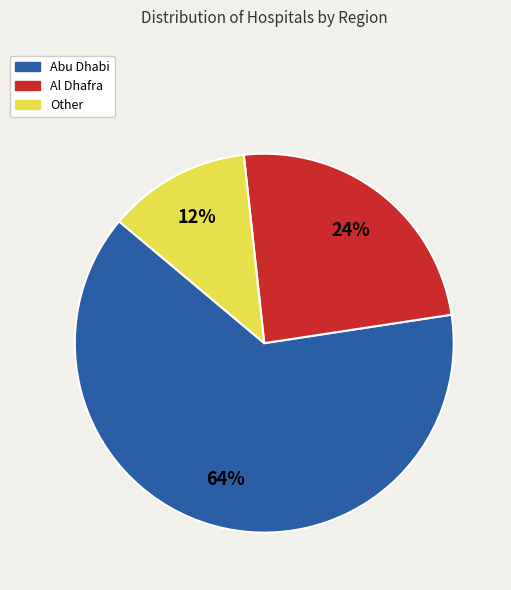

True or false: Abu Dhabi accounts for 64% of the total.

True